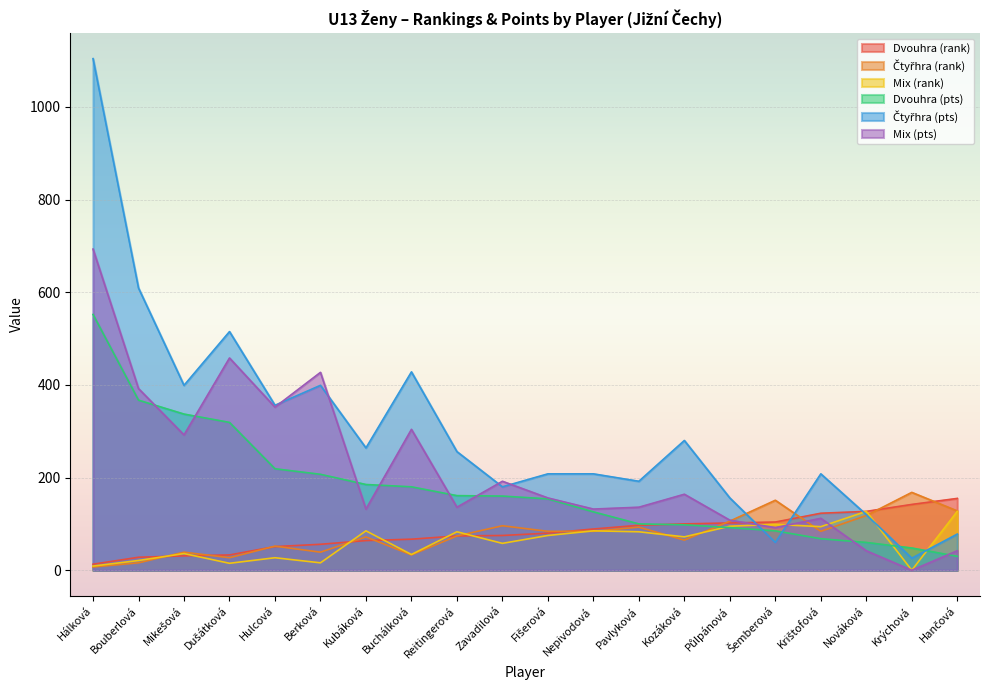

Where does the Dvouhra (rank) series first go above 80?

Nepivodová